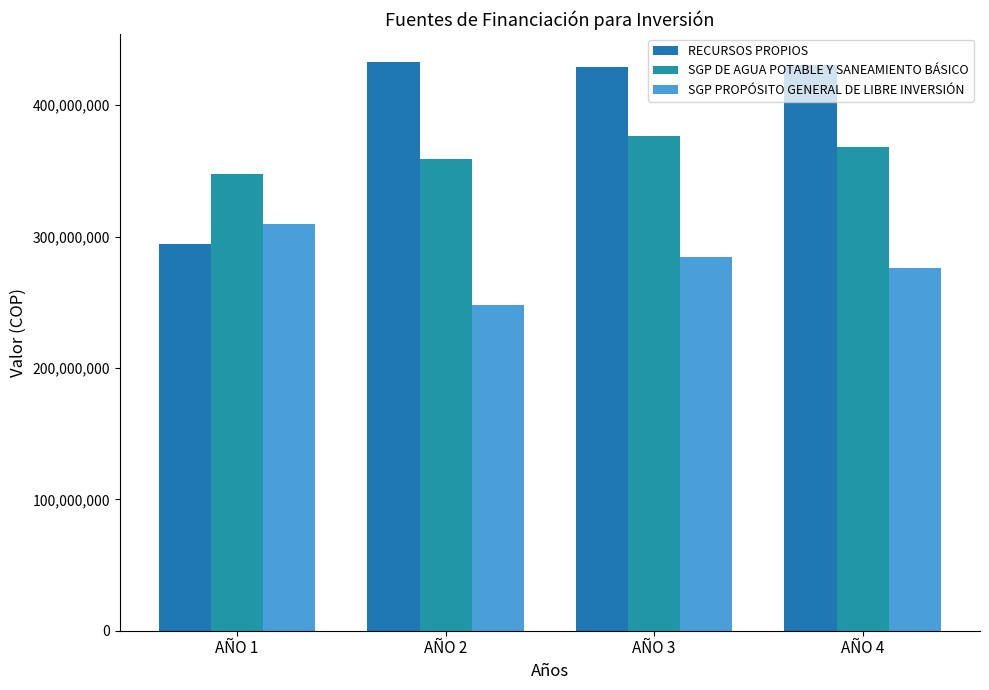

Is it true that RECURSOS PROPIOS equals 430579425 at AÑO 4?

True